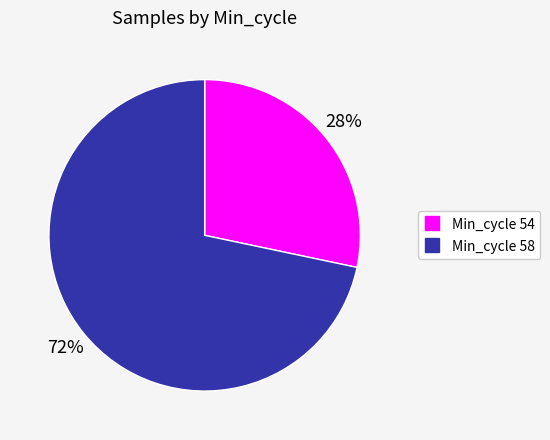

To the nearest percent, what is the average slice percentage?

50%